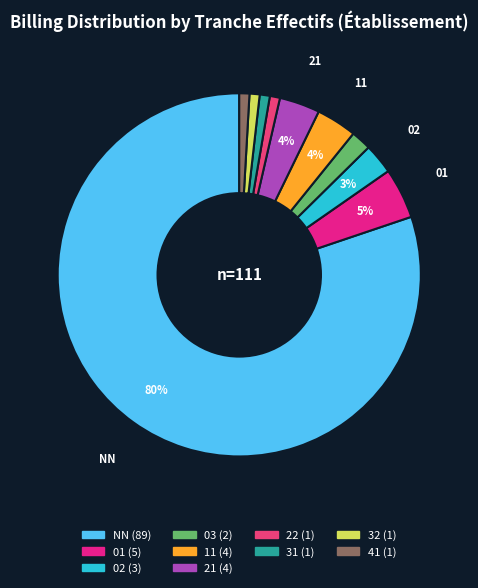

Count the number of slices in the pie.

10